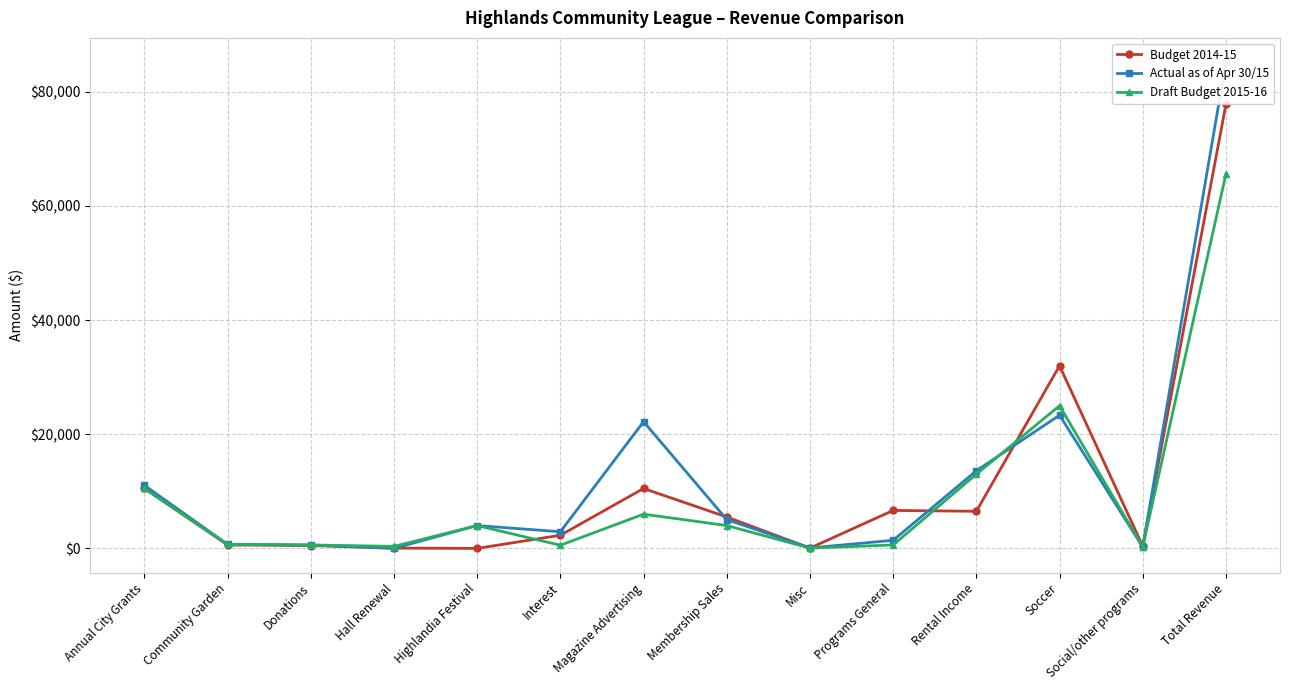

The Budget 2014-15 series shows 25.5 at Misc. True or false?

False